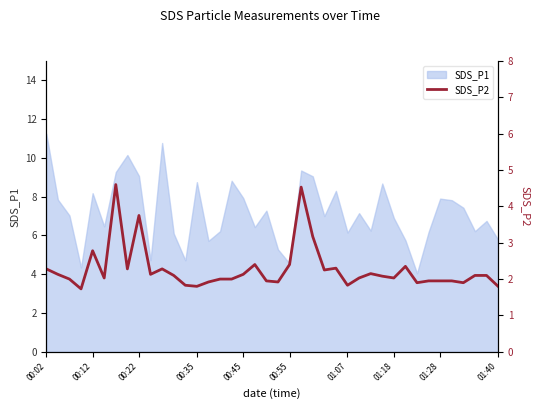

True or false: the data has more than 1 interior local peaks.

True